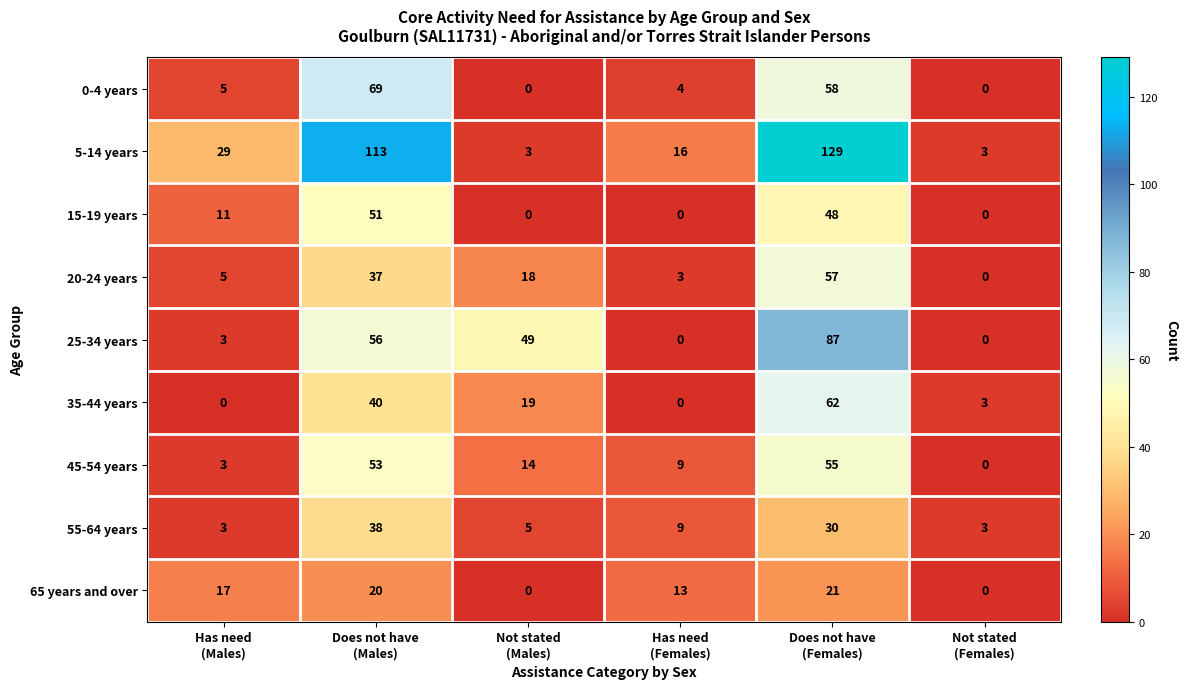

List the series in order of their peak value, lowest first.

65 years and over, 55-64 years, 15-19 years, 45-54 years, 20-24 years, 35-44 years, 0-4 years, 25-34 years, 5-14 years